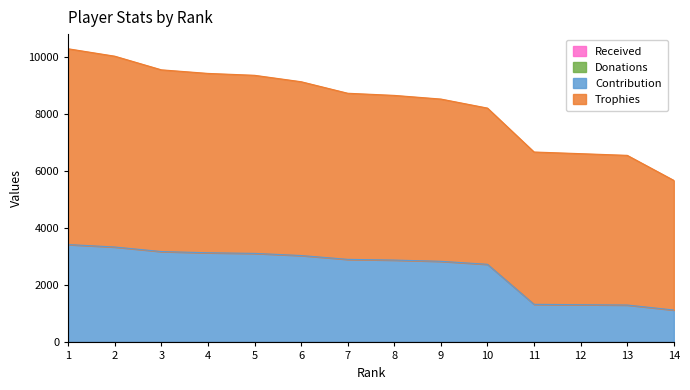

True or false: Contribution has a value of 3694 at 10.

False